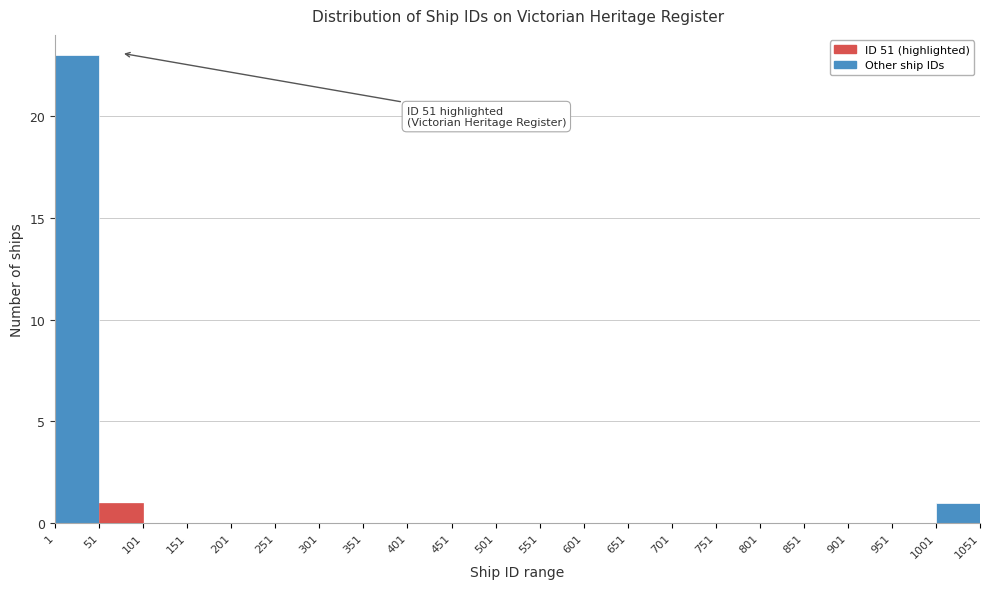

Over which range of the x-axis is the bar tallest?

1 to 51